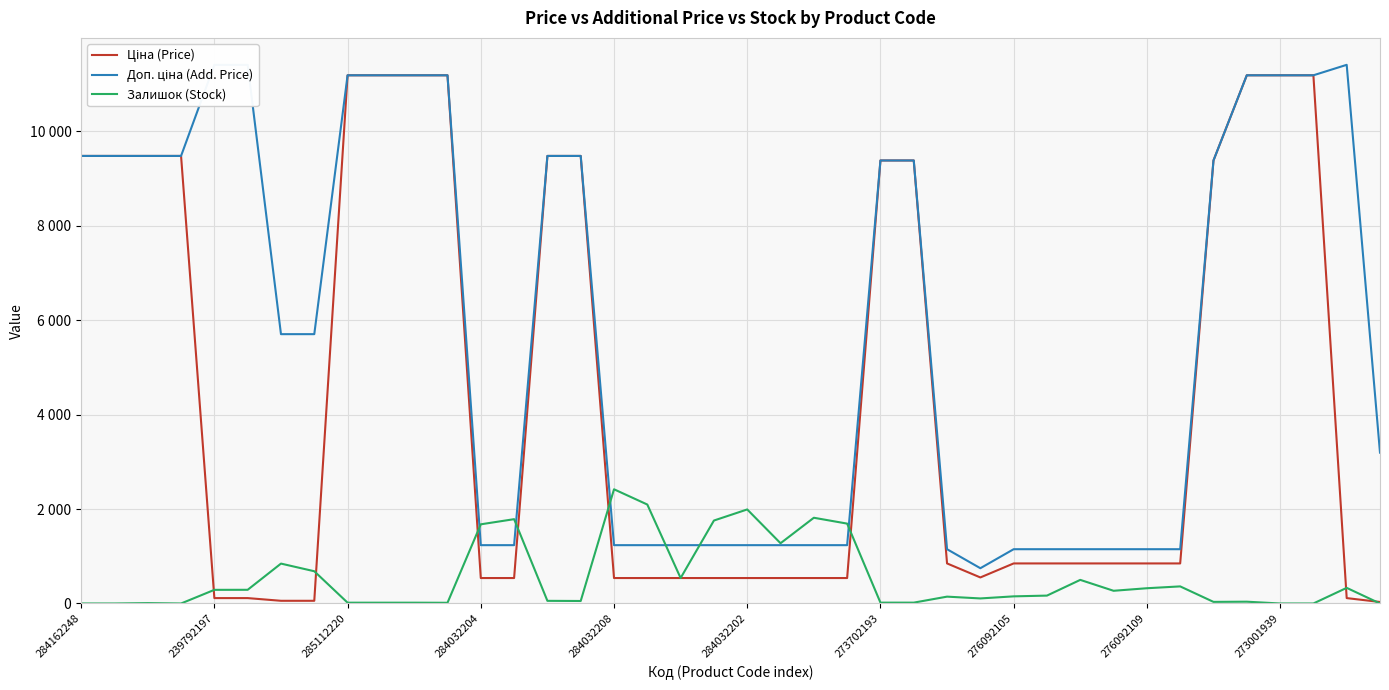

Reading right to left, what are all the values shown in this chart?

Ціна (Price): 31.9	114.1	11188.2	11188.2	11188.2	9384.0	848.4	848.4	848.4	848.4	848.4	848.4	551.5	848.4	9384.0	9384.0	539.0	539.0	539.0	539.0	539.0	539.0	539.0	539.0	9480.1	9480.1	539.0	539.0	11188.2	11188.2	11188.2	11188.2	57.0	57.0	114.1	114.1	9480.1	9480.1	9480.1	9480.1
Доп. ціна (Add. Price): 3195.0	11410.0	11188.2	11188.2	11188.2	9384.0	1149.7	1149.7	1149.7	1149.7	1149.7	1149.7	747.0	1149.7	9384.0	9384.0	1235.4	1235.4	1235.4	1235.4	1235.4	1235.4	1235.4	1235.4	9480.1	9480.1	1235.4	1235.4	11188.2	11188.2	11188.2	11188.2	5705.0	5705.0	11410.0	11410.0	9480.1	9480.1	9480.1	9480.1
Залишок (Stock): 0.0	331.0	0.0	0.0	38.0	34.0	362.0	323.0	269.0	500.0	167.0	151.0	107.0	145.0	18.0	18.0	1692.0	1816.0	1276.0	1992.0	1757.0	539.0	2096.0	2419.0	53.0	56.0	1786.0	1677.0	15.0	17.0	17.0	17.0	683.0	845.0	290.0	289.0	0.0	8.0	0.0	0.0